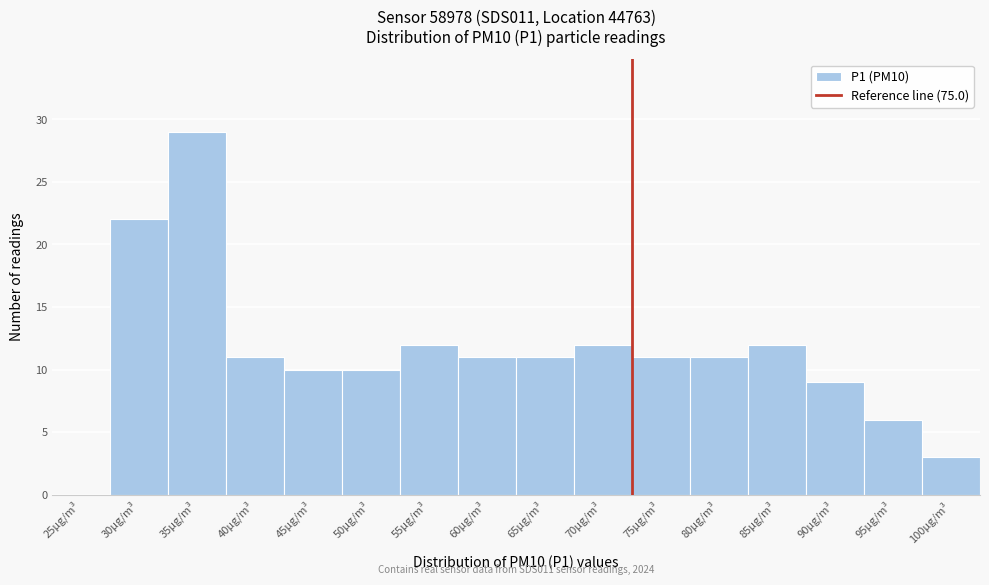

Reading left to right, list all the values displayed in this chart.

25µg/m³=0	30µg/m³=22	35µg/m³=29	40µg/m³=11	45µg/m³=10	50µg/m³=10	55µg/m³=12	60µg/m³=11	65µg/m³=11	70µg/m³=12	75µg/m³=11	80µg/m³=11	85µg/m³=12	90µg/m³=9	95µg/m³=6	100µg/m³=3